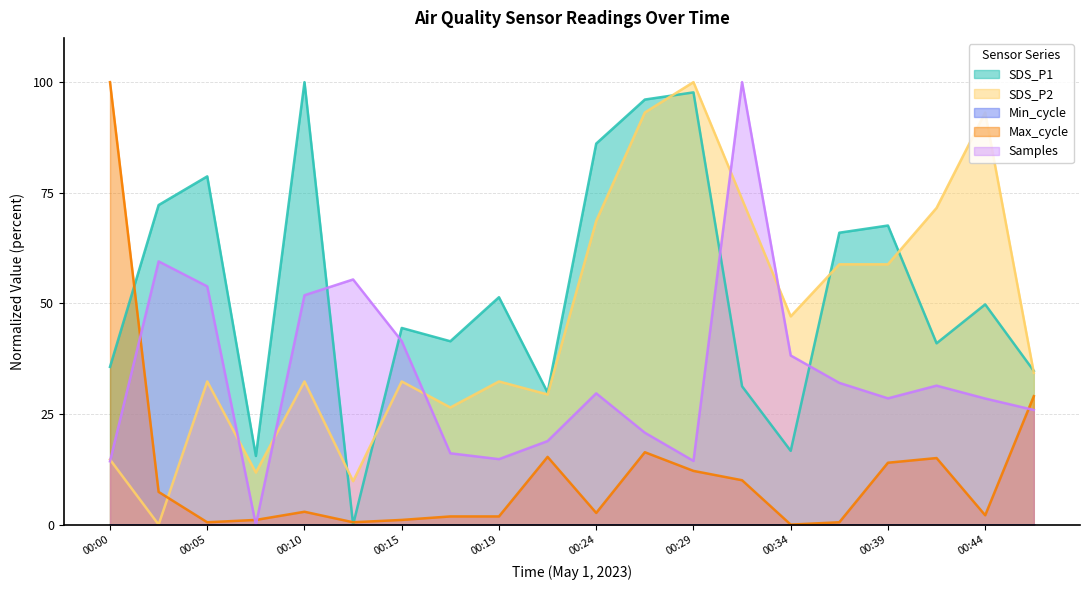

True or false: Samples has a value of 14.3 at 00:00.

True